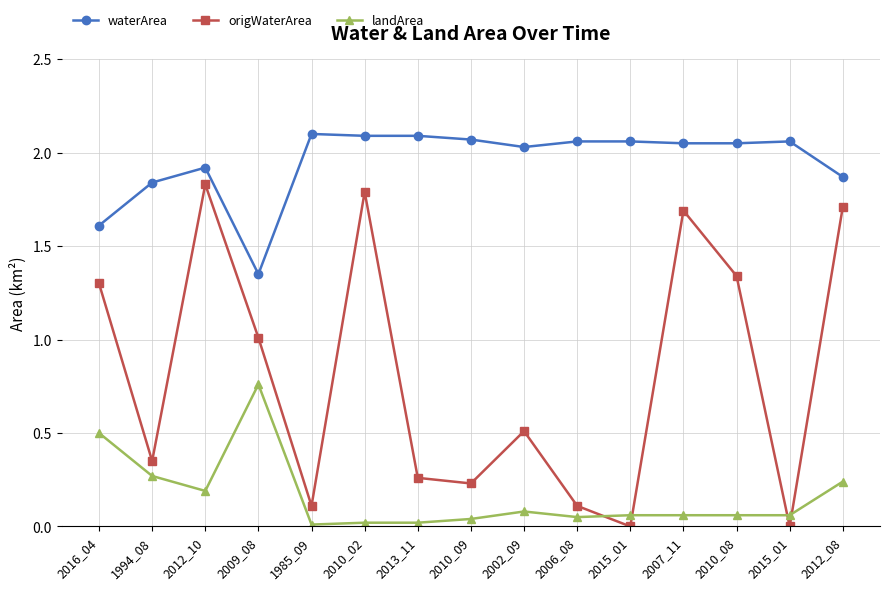

How many lines are shown in the chart?

3